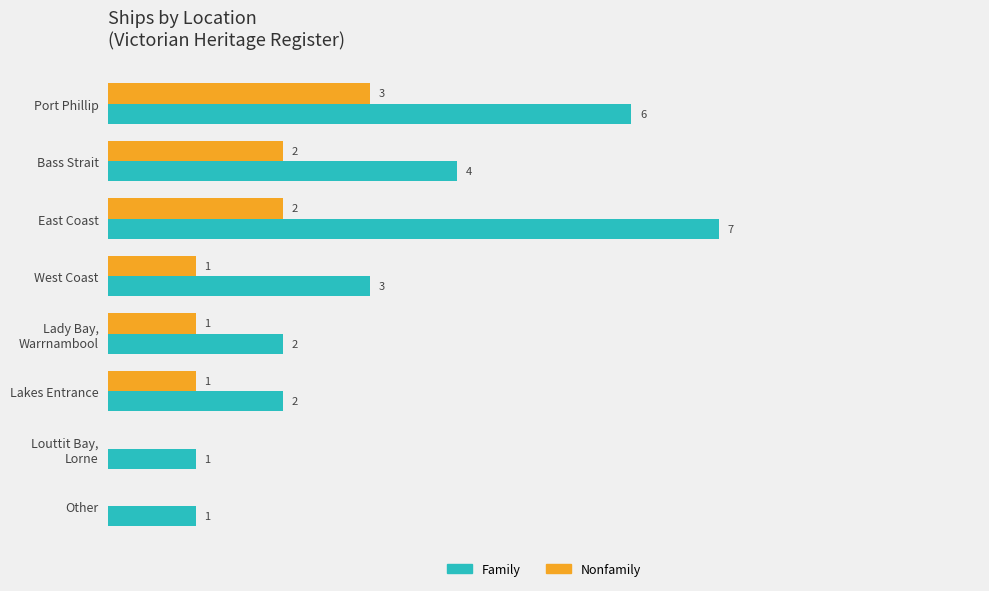

Which label corresponds to the largest value in the chart?

East Coast